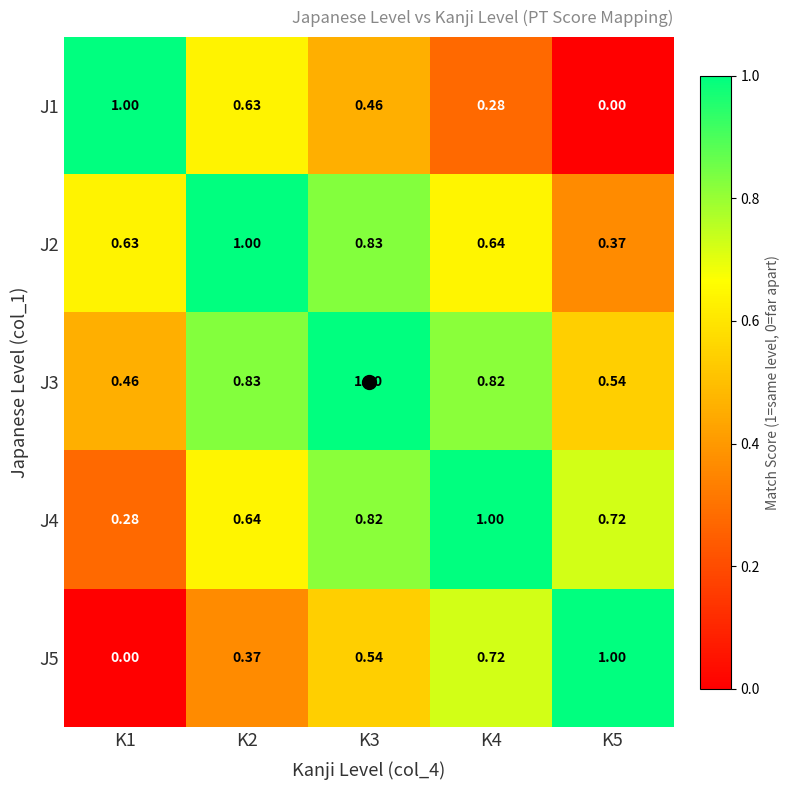

At K4, list the series in order from smallest to largest.

J1, J2, J5, J3, J4